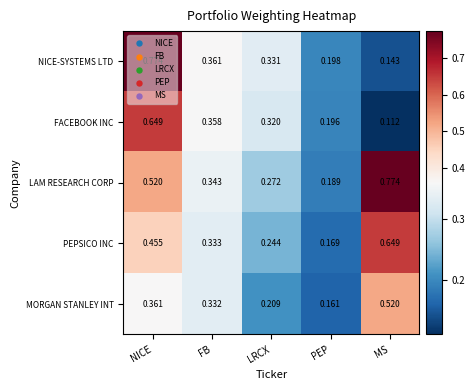

Rank the categories by MORGAN STANLEY INT value from lowest to highest.

PEP, LRCX, FB, NICE, MS